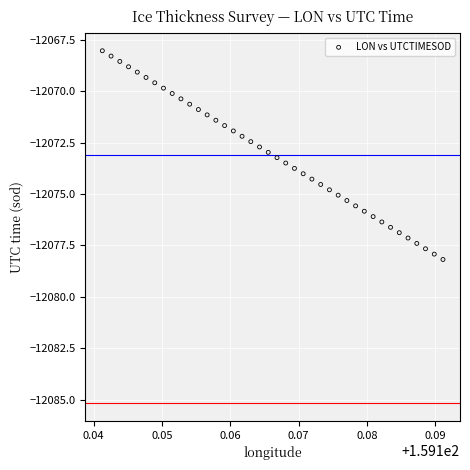

What is the range of Y values (max minus min)?

10.2